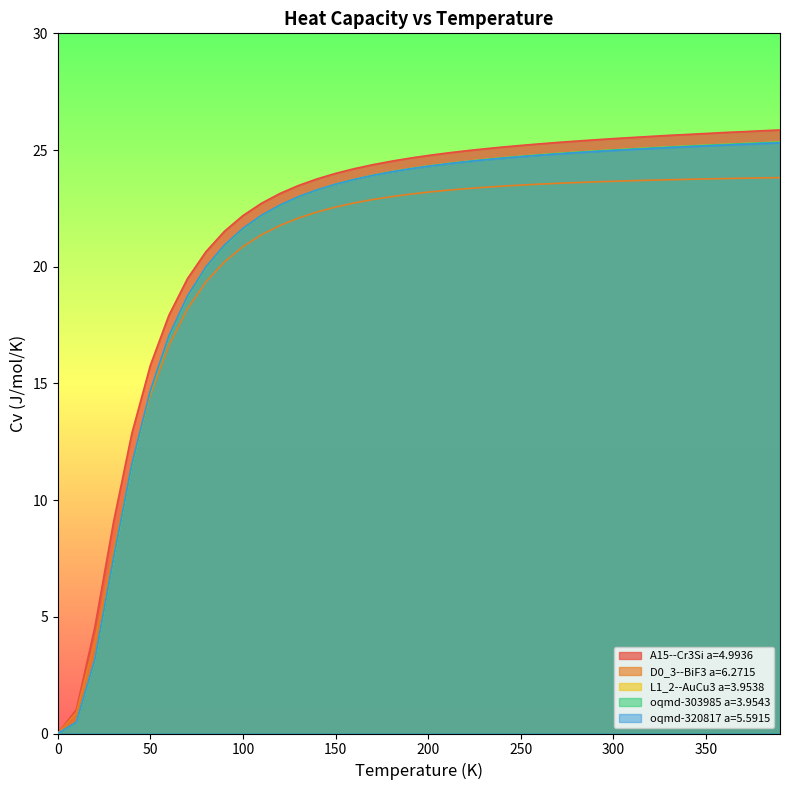

Reading left to right, extract all data points from this chart.

A15--Cr3Si a=4.9936: 0.0=0.0	10.0=1.0	20.0=4.5	30.0=9.0	40.0=12.9	50.0=15.8	60.0=17.9	70.0=19.5	80.0=20.6	90.0=21.5	100.0=22.2	110.0=22.7	120.0=23.1	130.0=23.5	140.0=23.8	150.0=24.0	160.0=24.2	170.0=24.4	180.0=24.5	190.0=24.7	200.0=24.8	210.0=24.9	220.0=25.0	230.0=25.0	240.0=25.1	250.0=25.2	260.0=25.3	270.0=25.3	280.0=25.4	290.0=25.4	300.0=25.5	310.0=25.5	320.0=25.6	330.0=25.6	340.0=25.7	350.0=25.7	360.0=25.8	370.0=25.8	380.0=25.8	390.0=25.9
D0_3--BiF3 a=6.2715: 0.0=0.0	10.0=0.9	20.0=4.0	30.0=7.9	40.0=11.6	50.0=14.5	60.0=16.6	70.0=18.2	80.0=19.3	90.0=20.2	100.0=20.9	110.0=21.4	120.0=21.8	130.0=22.1	140.0=22.3	150.0=22.6	160.0=22.7	170.0=22.9	180.0=23.0	190.0=23.1	200.0=23.2	210.0=23.3	220.0=23.3	230.0=23.4	240.0=23.5	250.0=23.5	260.0=23.5	270.0=23.6	280.0=23.6	290.0=23.6	300.0=23.7	310.0=23.7	320.0=23.7	330.0=23.7	340.0=23.7	350.0=23.8	360.0=23.8	370.0=23.8	380.0=23.8	390.0=23.8
L1_2--AuCu3 a=3.9538: 0.0=0.0	10.0=0.5	20.0=3.1	30.0=7.4	40.0=11.5	50.0=14.7	60.0=17.0	70.0=18.7	80.0=20.0	90.0=20.9	100.0=21.6	110.0=22.2	120.0=22.6	130.0=23.0	140.0=23.3	150.0=23.5	160.0=23.7	170.0=23.9	180.0=24.1	190.0=24.2	200.0=24.3	210.0=24.4	220.0=24.5	230.0=24.6	240.0=24.7	250.0=24.7	260.0=24.8	270.0=24.9	280.0=24.9	290.0=25.0	300.0=25.0	310.0=25.0	320.0=25.1	330.0=25.1	340.0=25.2	350.0=25.2	360.0=25.2	370.0=25.3	380.0=25.3	390.0=25.3
oqmd-303985 a=3.9543: 0.0=0.0	10.0=0.5	20.0=3.1	30.0=7.4	40.0=11.5	50.0=14.7	60.0=17.0	70.0=18.7	80.0=20.0	90.0=20.9	100.0=21.6	110.0=22.2	120.0=22.6	130.0=23.0	140.0=23.3	150.0=23.5	160.0=23.7	170.0=23.9	180.0=24.1	190.0=24.2	200.0=24.3	210.0=24.4	220.0=24.5	230.0=24.6	240.0=24.7	250.0=24.7	260.0=24.8	270.0=24.9	280.0=24.9	290.0=25.0	300.0=25.0	310.0=25.0	320.0=25.1	330.0=25.1	340.0=25.2	350.0=25.2	360.0=25.2	370.0=25.3	380.0=25.3	390.0=25.3
oqmd-320817 a=5.5915: 0.0=0.0	10.0=0.5	20.0=3.2	30.0=7.5	40.0=11.5	50.0=14.7	60.0=17.0	70.0=18.7	80.0=20.0	90.0=20.9	100.0=21.6	110.0=22.2	120.0=22.6	130.0=23.0	140.0=23.3	150.0=23.5	160.0=23.7	170.0=23.9	180.0=24.1	190.0=24.2	200.0=24.3	210.0=24.4	220.0=24.5	230.0=24.6	240.0=24.6	250.0=24.7	260.0=24.8	270.0=24.8	280.0=24.9	290.0=24.9	300.0=25.0	310.0=25.0	320.0=25.1	330.0=25.1	340.0=25.1	350.0=25.2	360.0=25.2	370.0=25.2	380.0=25.3	390.0=25.3